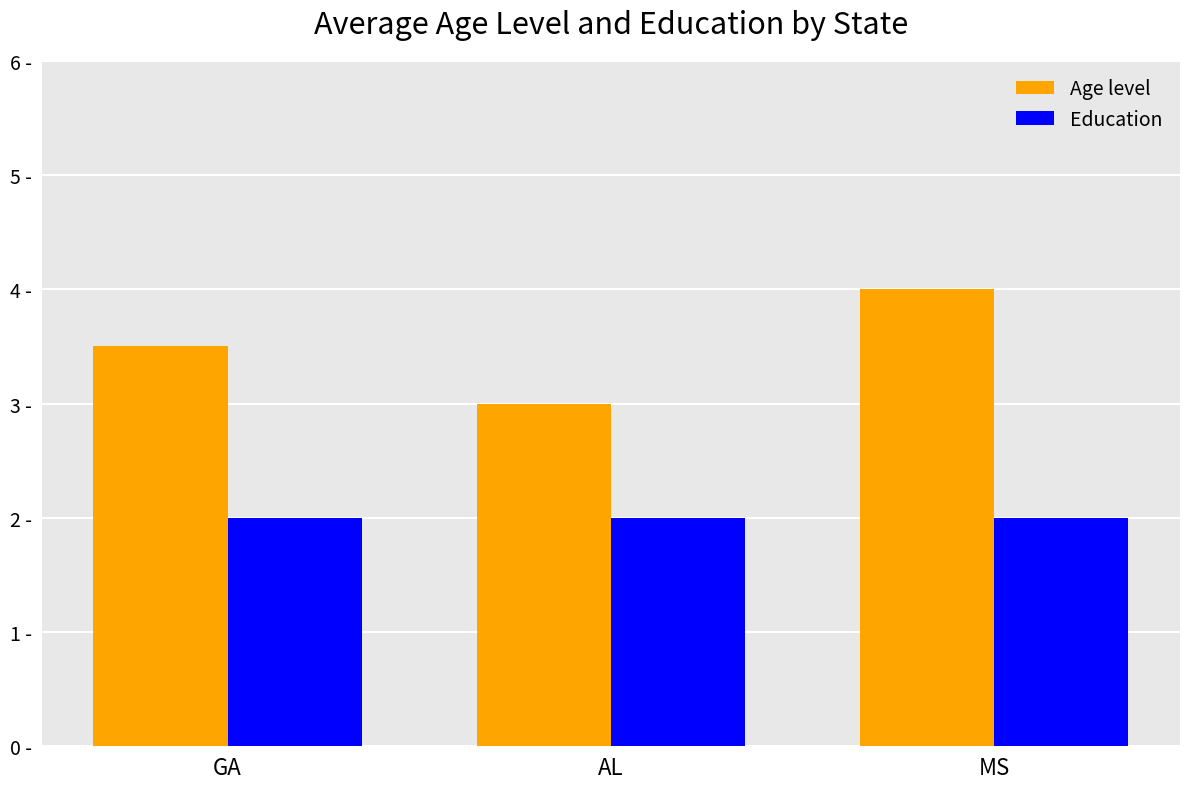

How many Age level values are between 3 and 4?

3